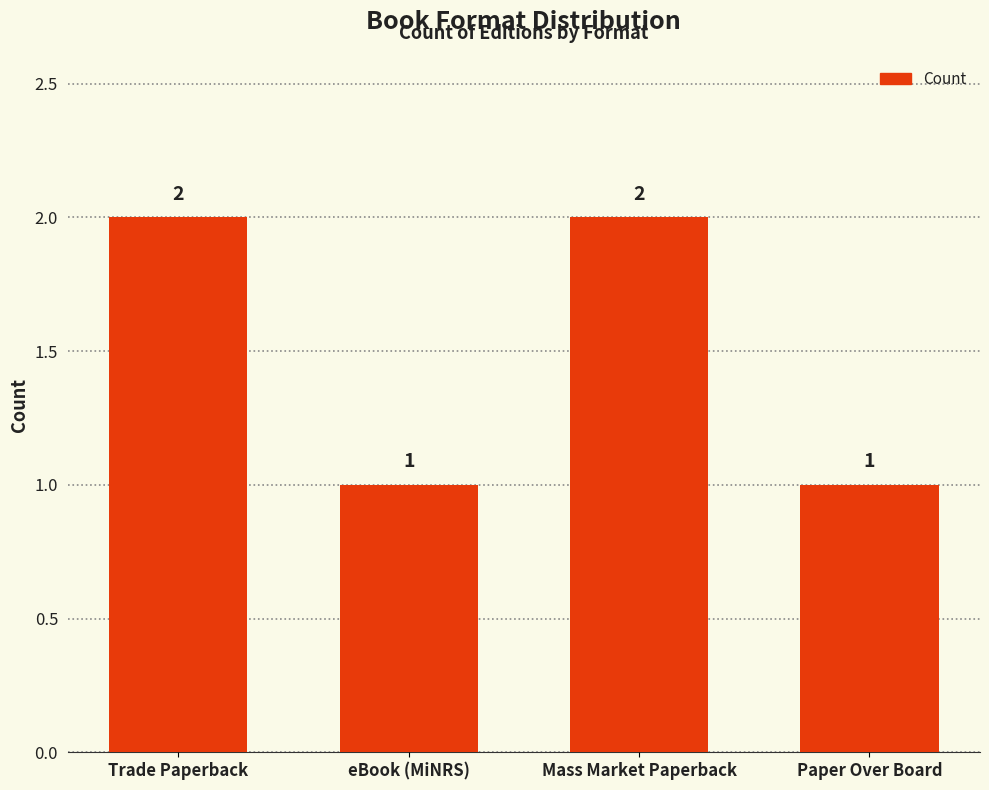

What is the value of the 3rd bar from the left?

2